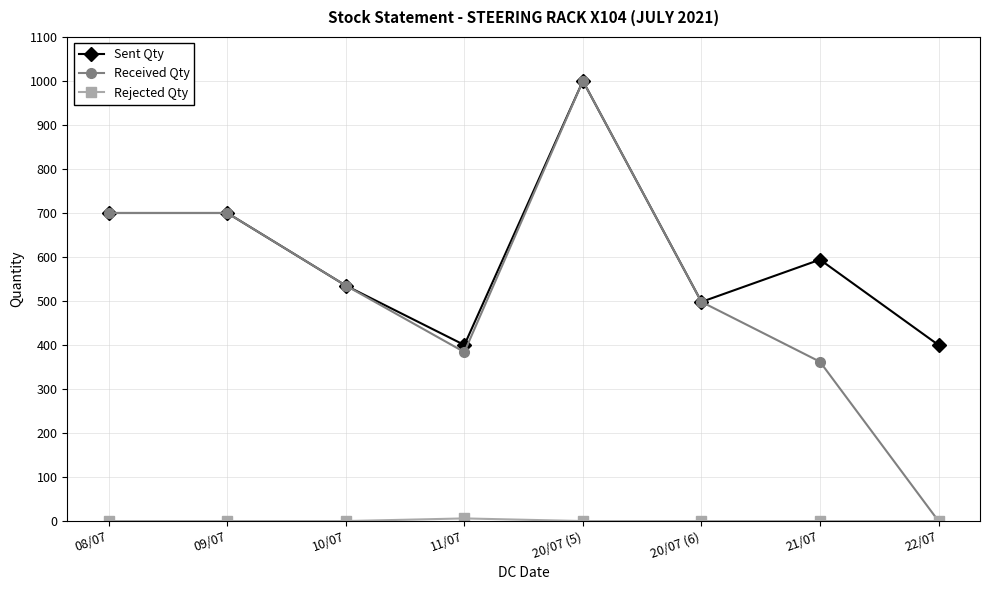

The value of Received Qty at 20/07 (6) is 498. True or false?

True